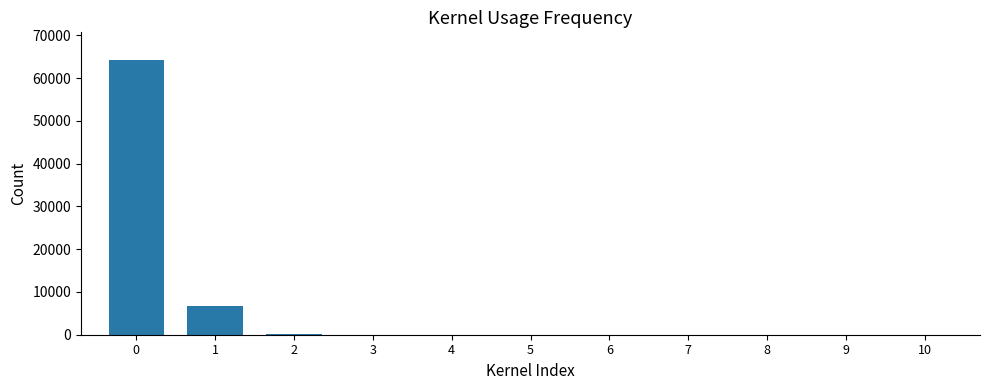

What is the ratio of the value at 8 to the value at 9?

0.6